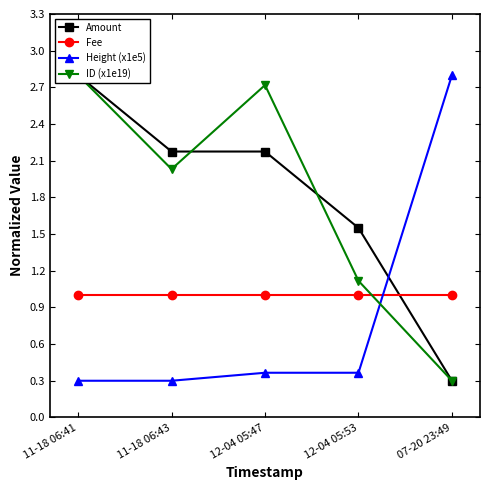

What is the maximum value shown in the chart?

2.8